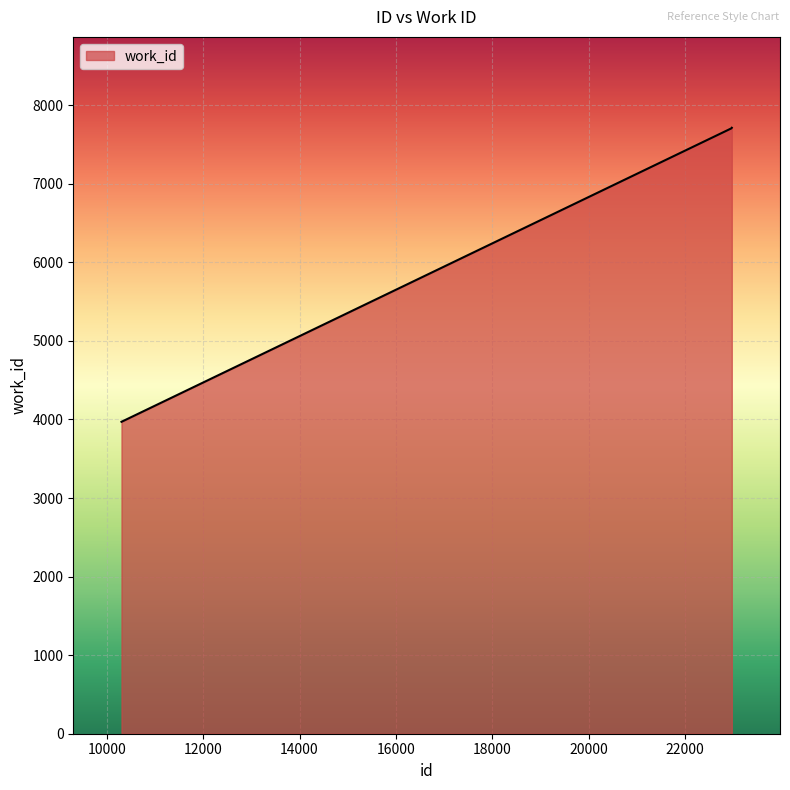

How many lines are shown in the chart?

1